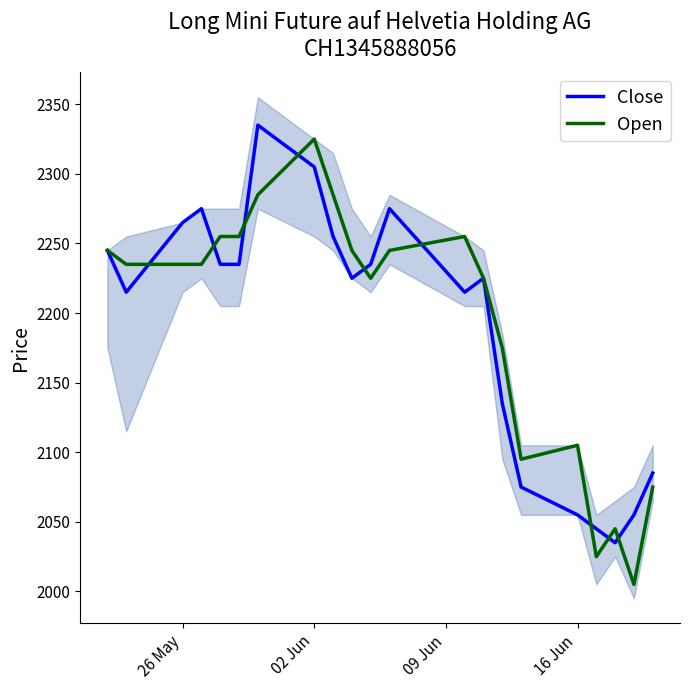

Rank the series by their maximum value, from highest to lowest.

Close, Open